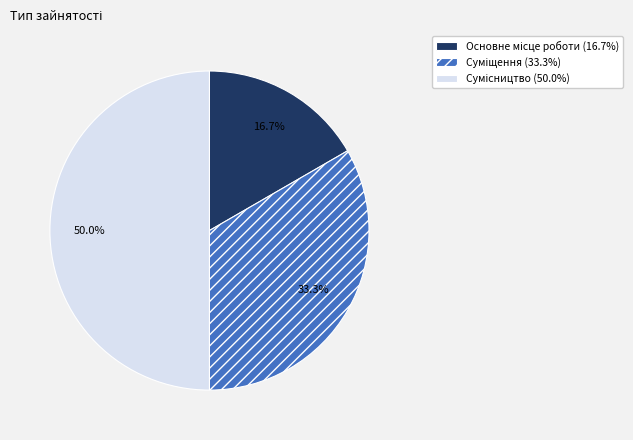

What percentage do Сумісництво and Суміщення together represent?

83.3%